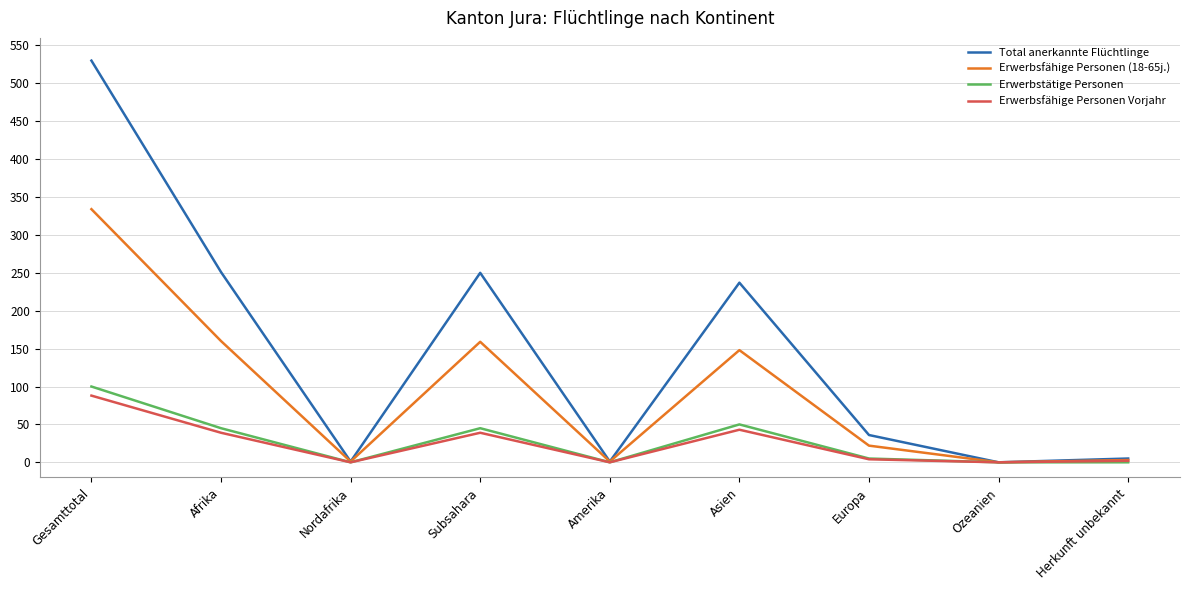

Which series has the widest spread of values?

Total anerkannte Flüchtlinge